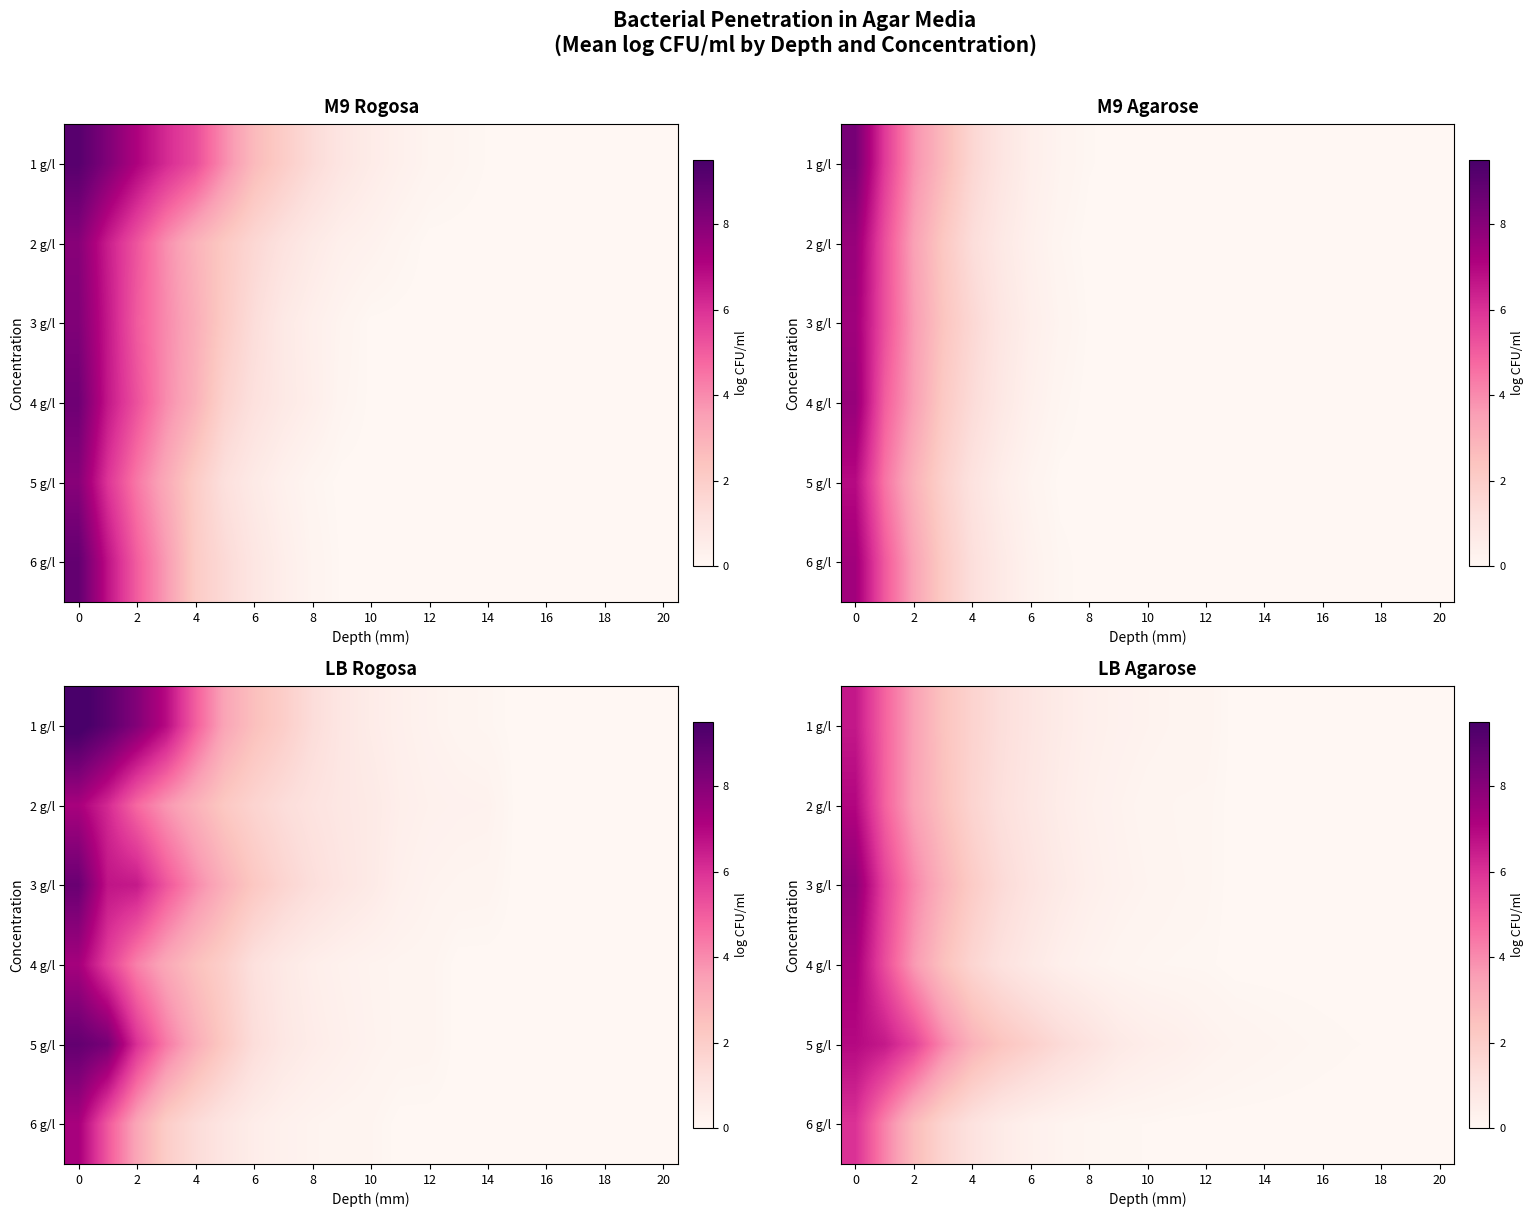

What is the spread (max minus min) of values at 13?

0.2